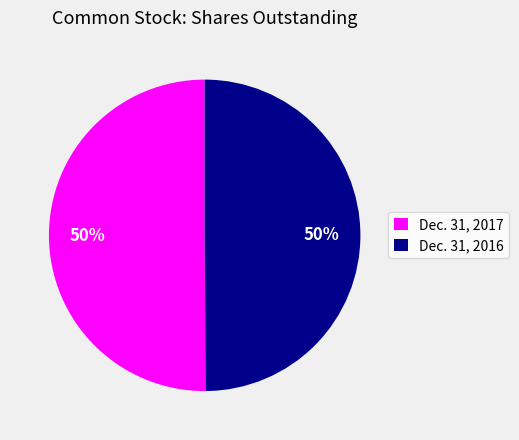

What percentage is the Dec. 31, 2016 slice, to the nearest percent?

50%